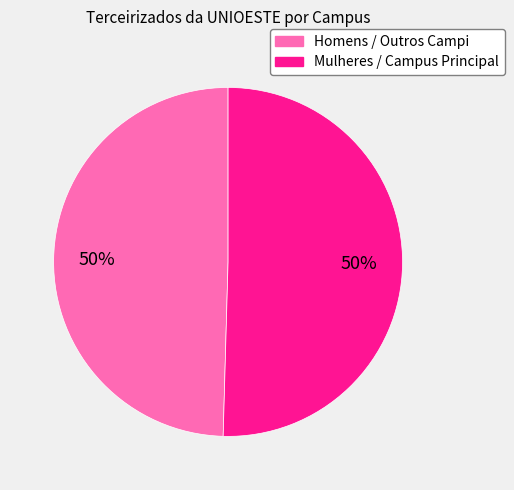

To the nearest percent, what is the average slice percentage?

50%